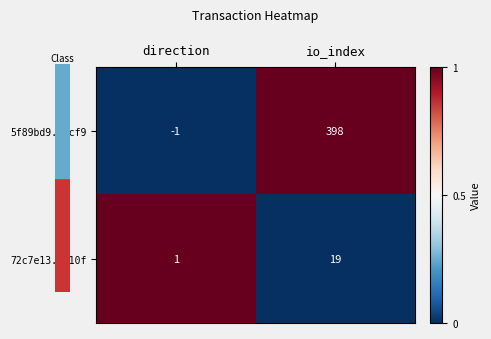

Reading left to right, what are all the values shown in this chart?

5f89bd9...cf9: direction=-1	io_index=398
72c7e13...10f: direction=1	io_index=19